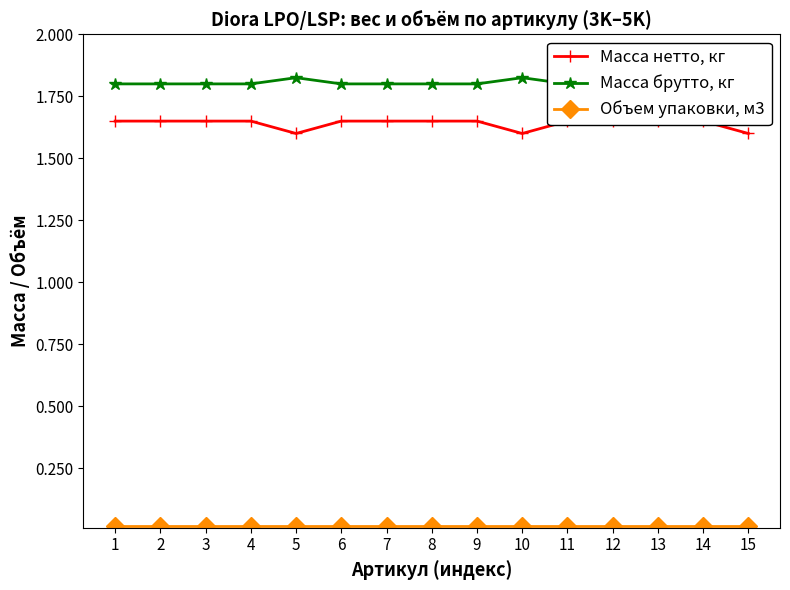

Rank the series at 10 from highest to lowest value.

Масса брутто, кг, Масса нетто, кг, Объем упаковки, м3